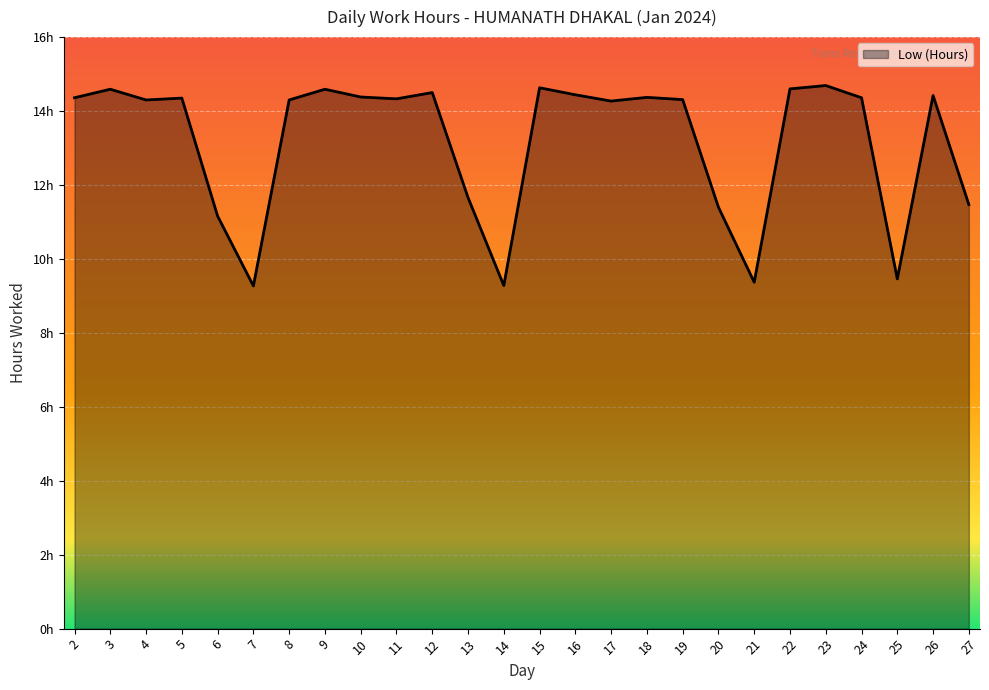

What is the value of the 20th point from the left?

9.4